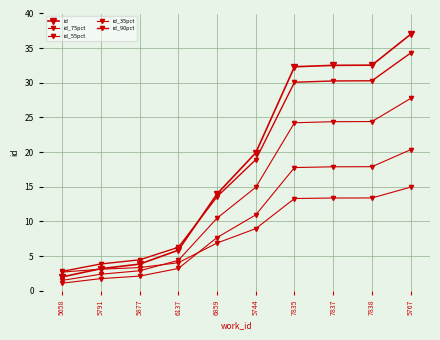

What is the smallest value displayed?

1.1